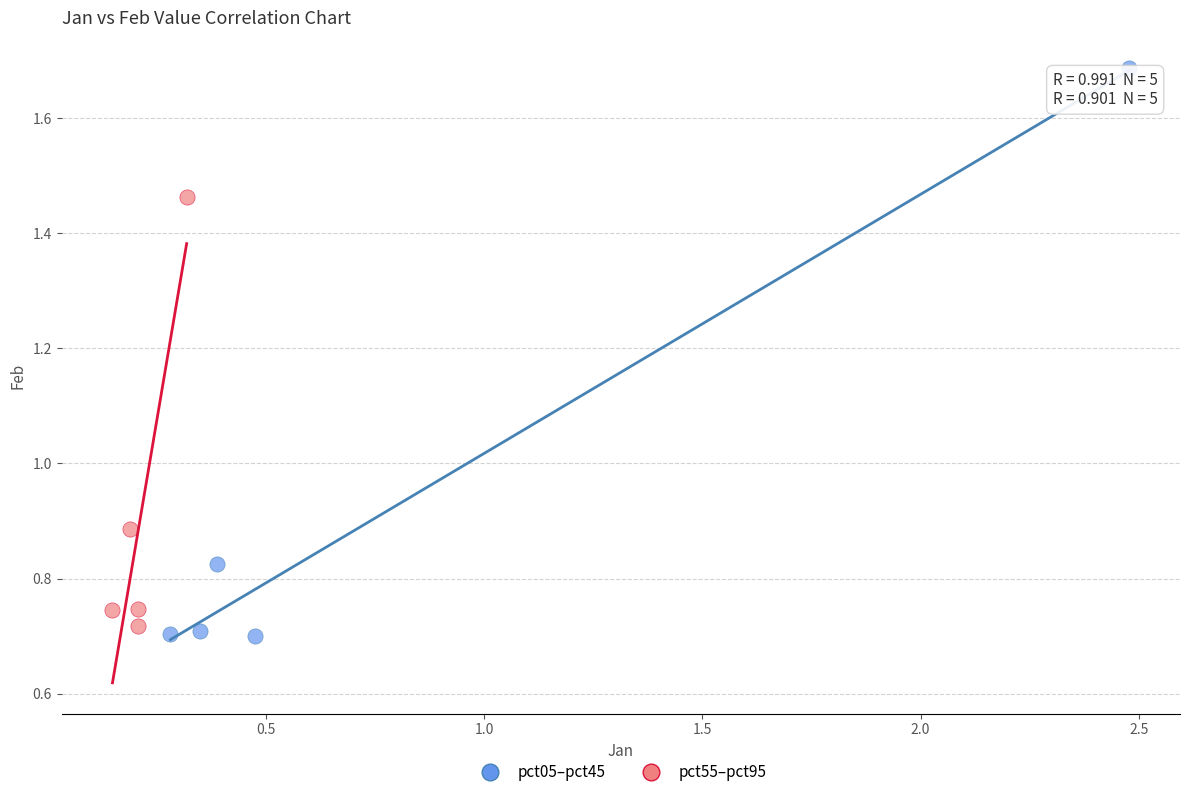

Which series has the widest spread of Y values?

pct05–pct45